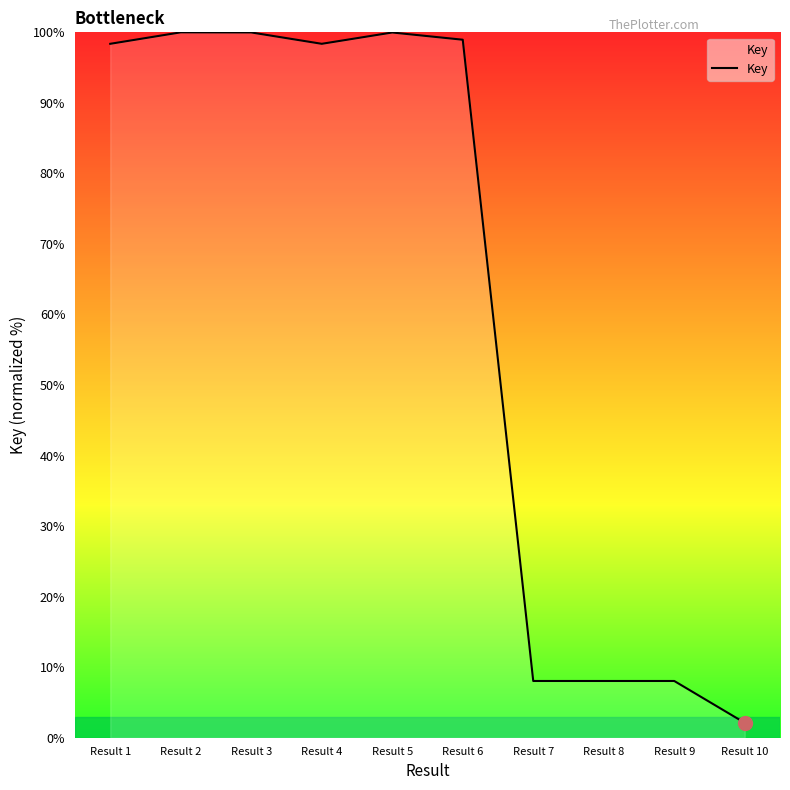

Reading left to right, transcribe all the data shown in this chart.

Result 1=98.4	Result 2=100.0	Result 3=100.0	Result 4=98.4	Result 5=100.0	Result 6=99.0	Result 7=8.0	Result 8=8.0	Result 9=8.0	Result 10=2.1